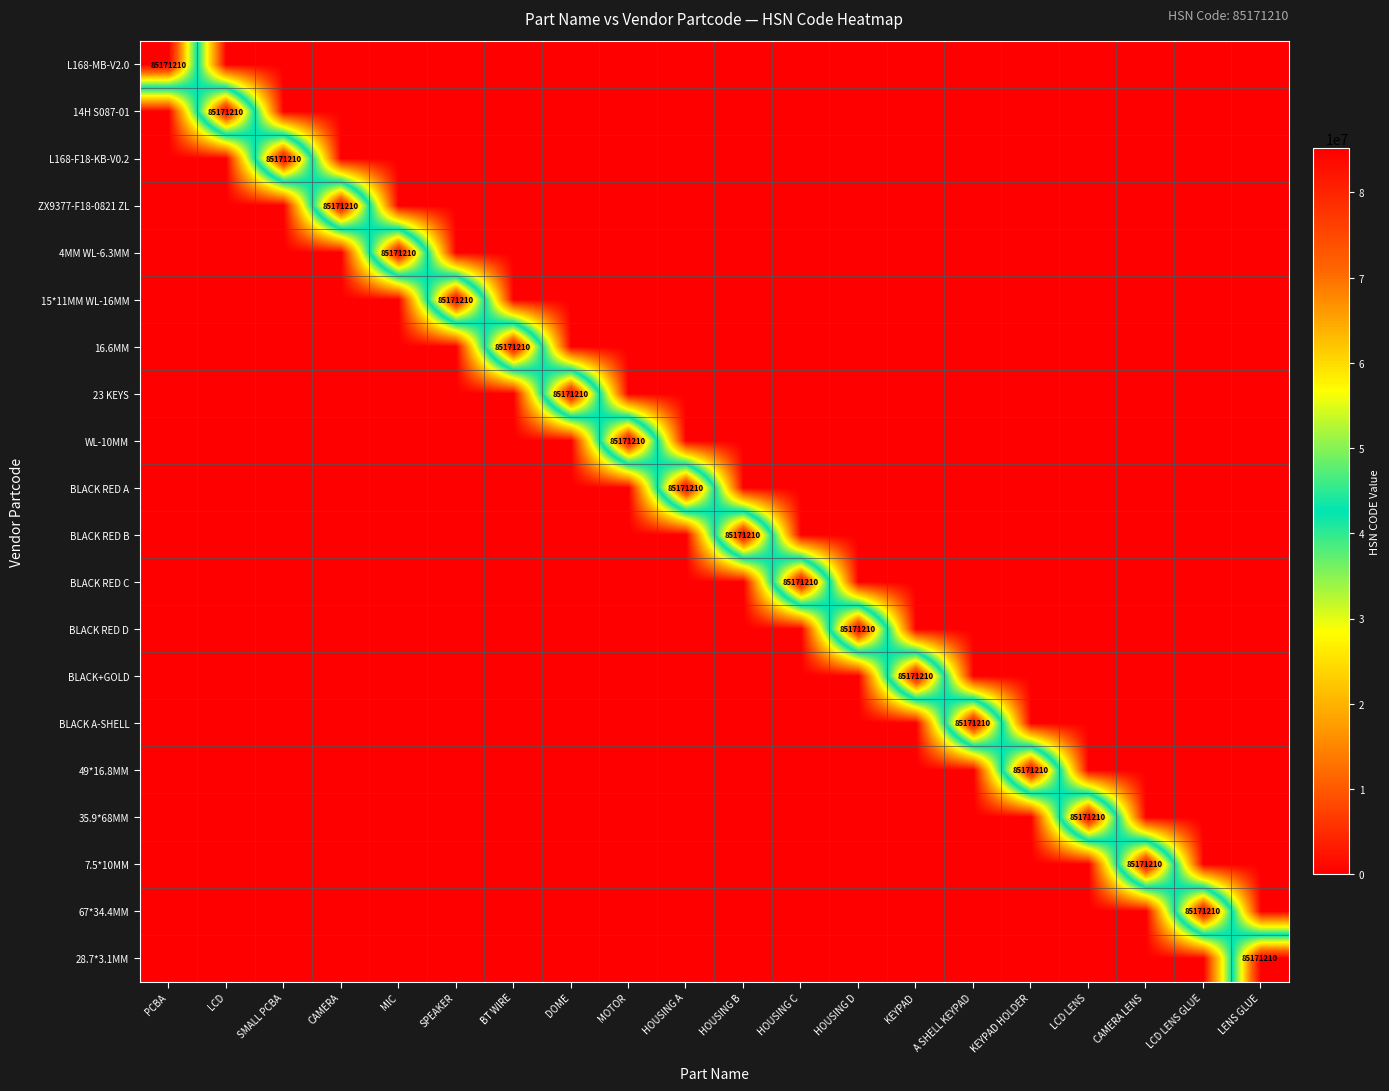

The value of WL-10MM at MOTOR is 85171210. True or false?

True